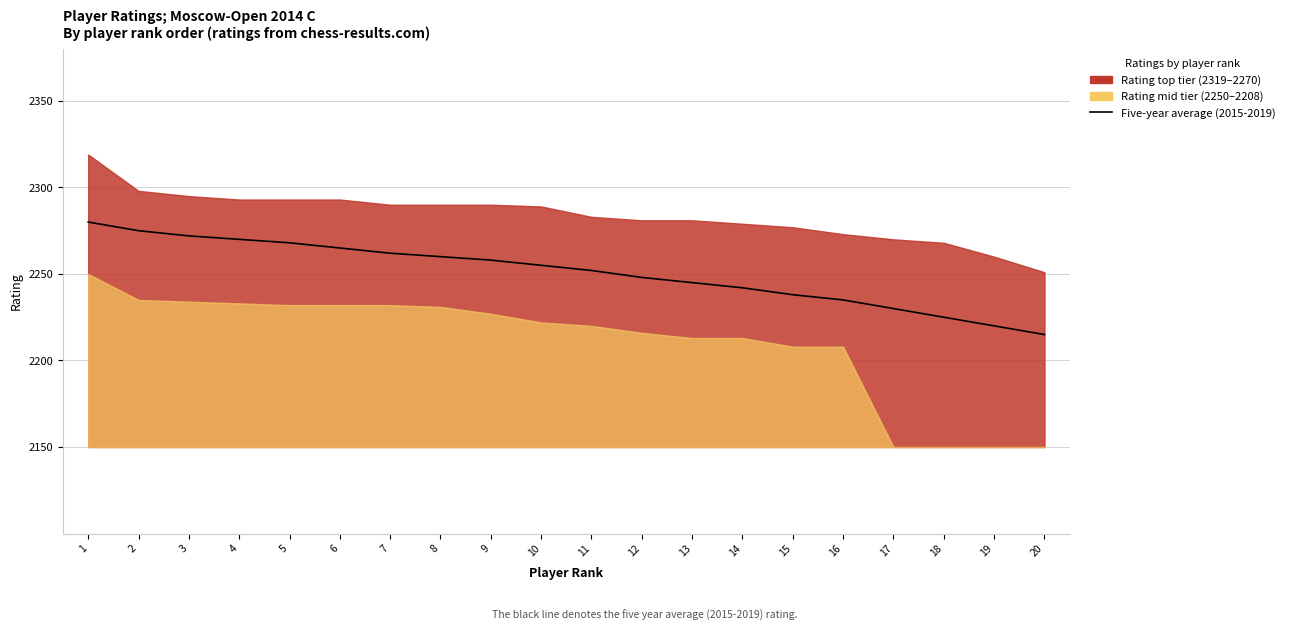

What is the value of the 3rd point from the left?

2272